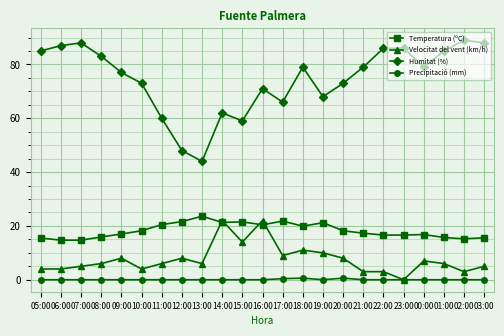

The Humitat (%) series shows 21.4 at 16:00. True or false?

False